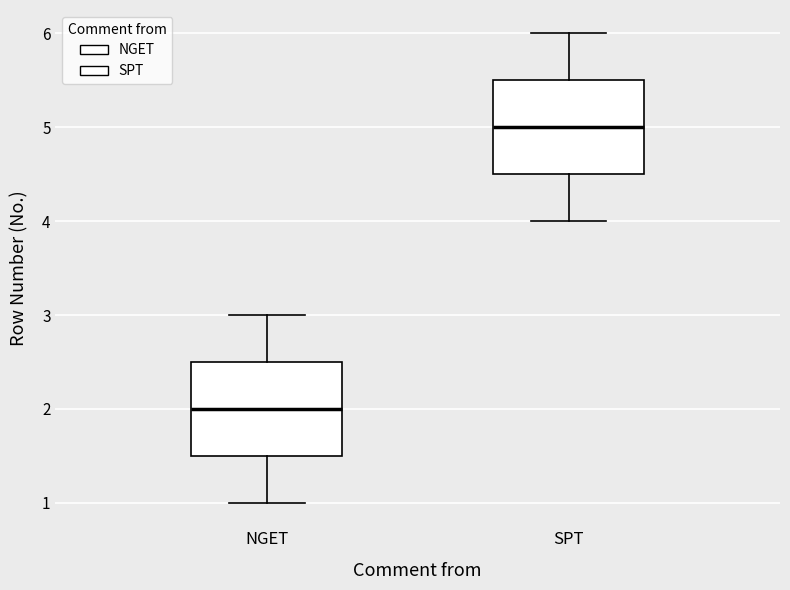

Where does the upper whisker of the box for NGET end on the y-axis? The values are not printed on the chart, so give them approximately, as read against the axis.

3.0